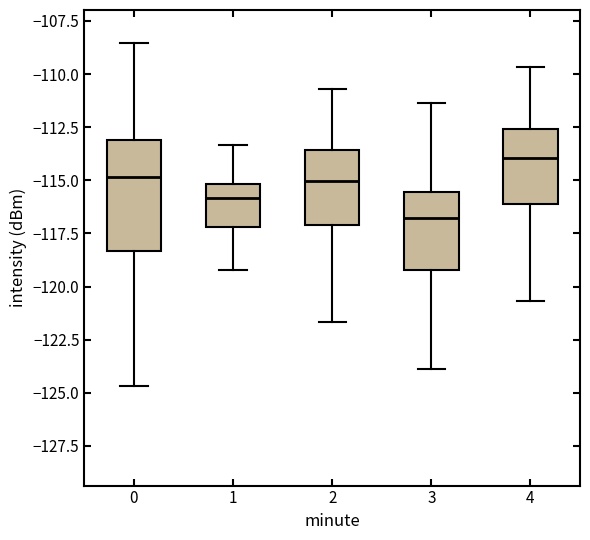

Reading left to right, read every box against the y-axis: the position of its median line, the range the box covers, and the ends of its whiskers. The values are not printed on the chart, so give them approximately, as read against the axis.

0: median -115.0, box -118.5 to -113.0, whiskers -124.5 to -108.5
1: median -116.0, box -117.0 to -115.0, whiskers -119.0 to -113.5
2: median -115.0, box -117.0 to -113.5, whiskers -121.5 to -110.5
3: median -117.0, box -119.0 to -115.5, whiskers -124.0 to -111.5
4: median -114.0, box -116.0 to -112.5, whiskers -120.5 to -109.5